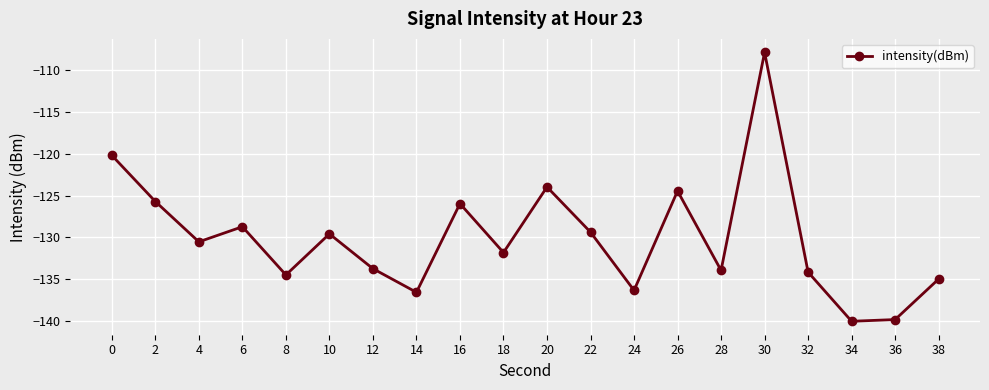

What is the greatest value displayed?

-107.9